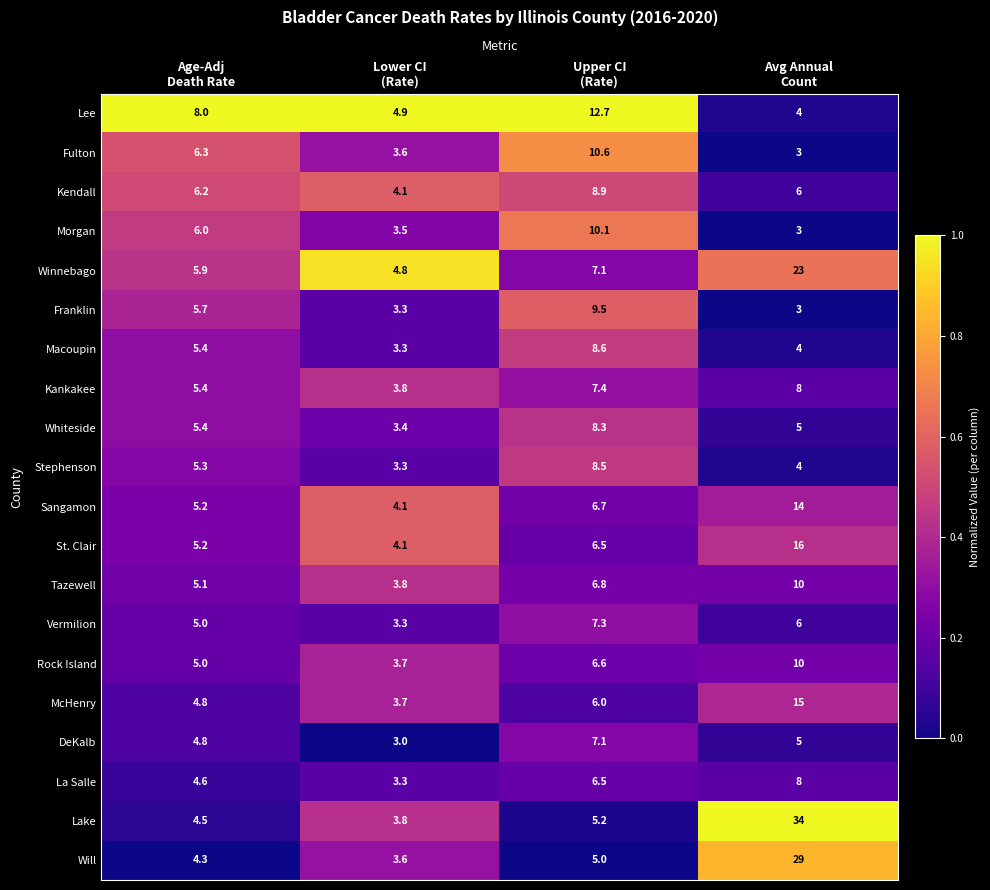

Which series has the largest total across all categories?

Lake